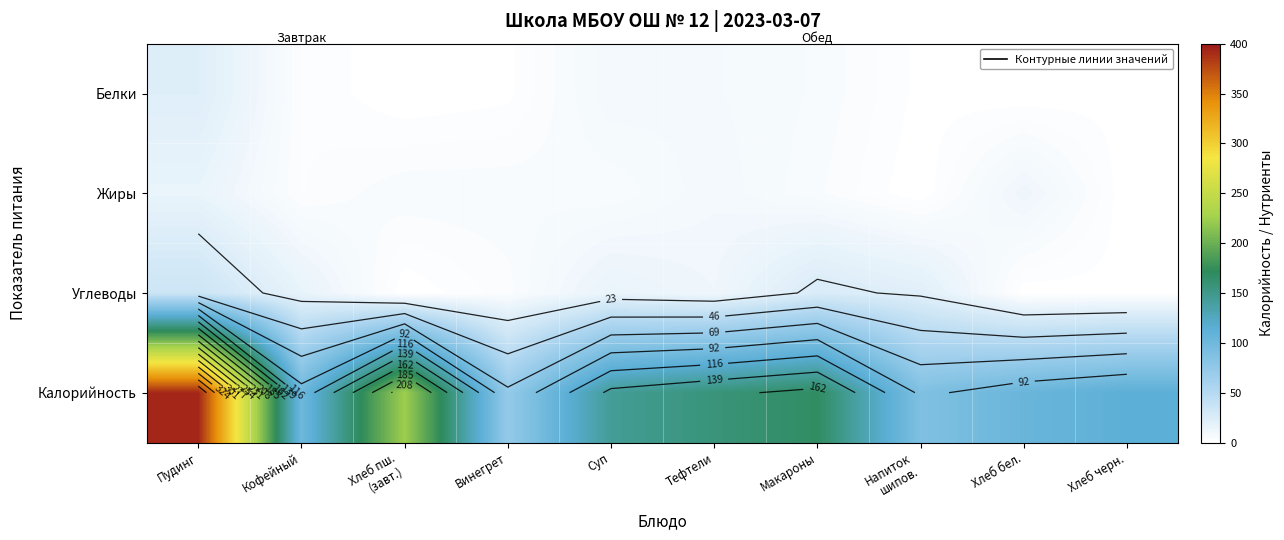

How many distinct data groups are displayed?

4